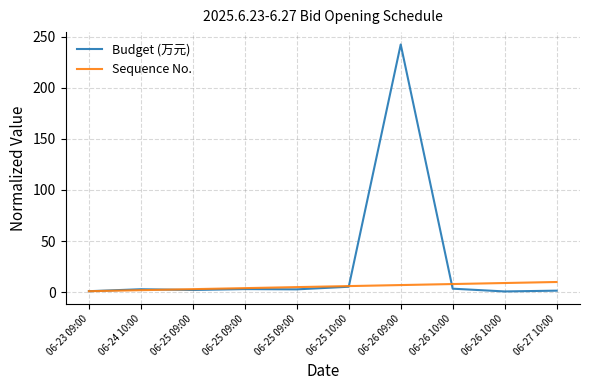

Rank the categories by Budget (万元) value from highest to lowest.

06-26 09:00, 06-25 10:00, 06-26 10:00, 06-25 09:00, 06-24 10:00, 06-25 09:00, 06-25 09:00, 06-27 10:00, 06-23 09:00, 06-26 10:00